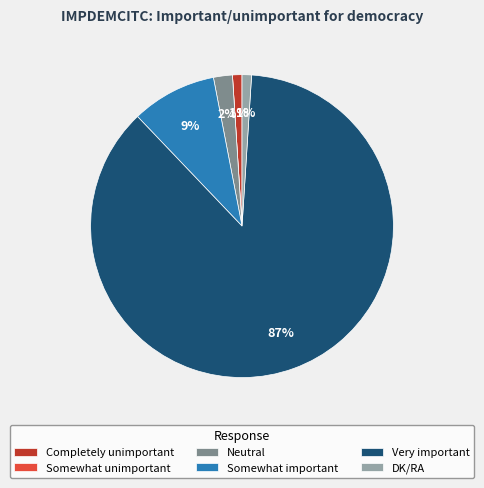

What percentage is the DK/RA slice, to the nearest percent?

1%